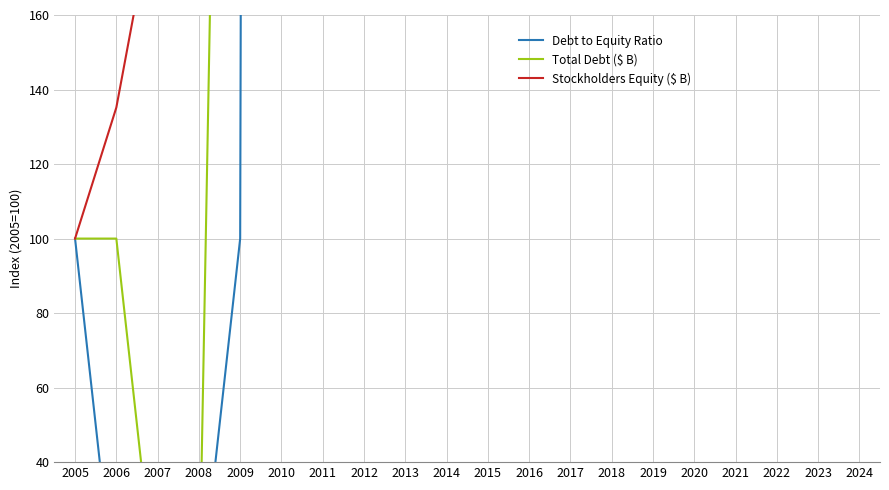

True or false: Total Debt ($ B) has more than 2 points higher than both neighbors.

True